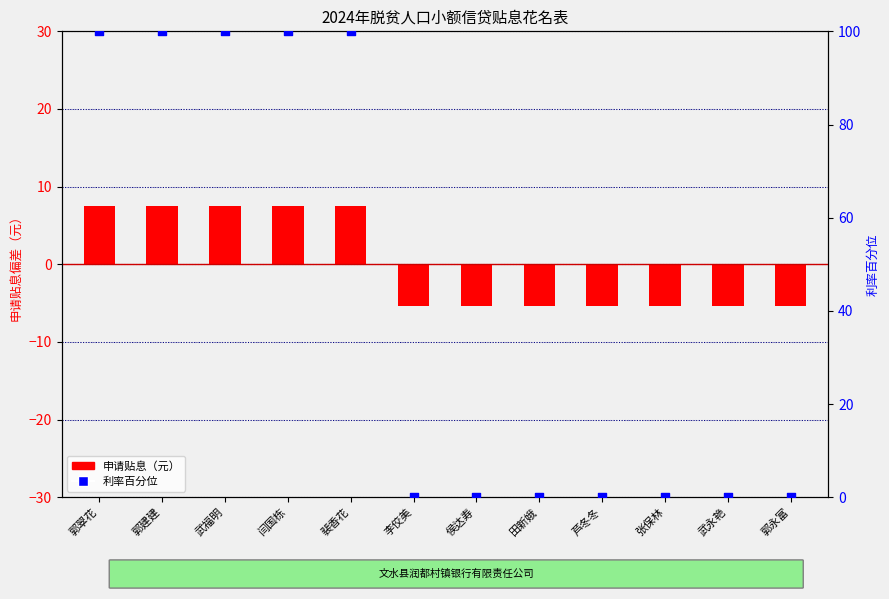

What are all the series names shown in the legend?

申请贴息（元）, 利率百分位